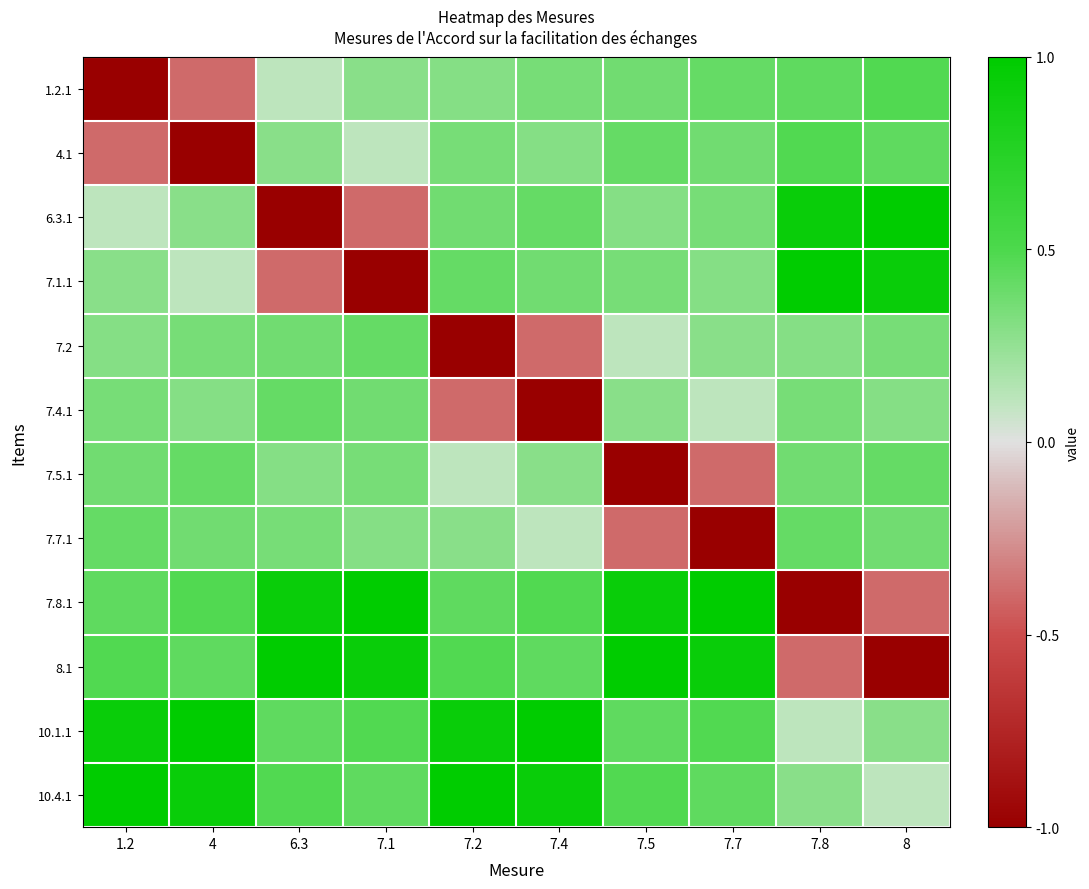

At how many categories does at least one series exceed 0?

10